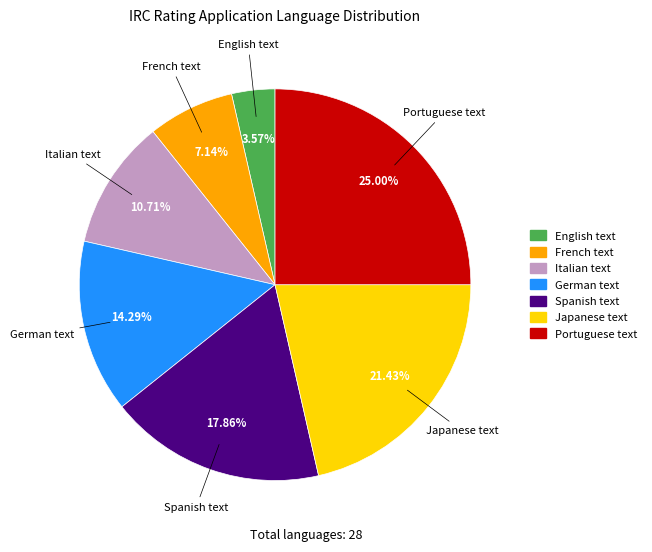

To the nearest percent, what is the average slice percentage?

14%